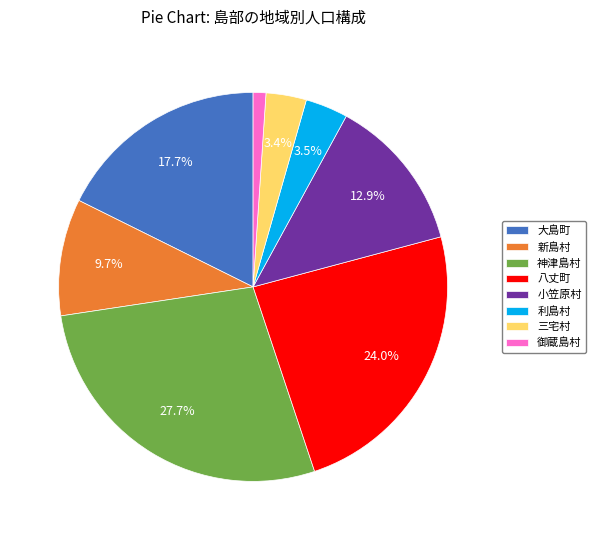

Between 三宅村 and 八丈町, which is larger?

八丈町